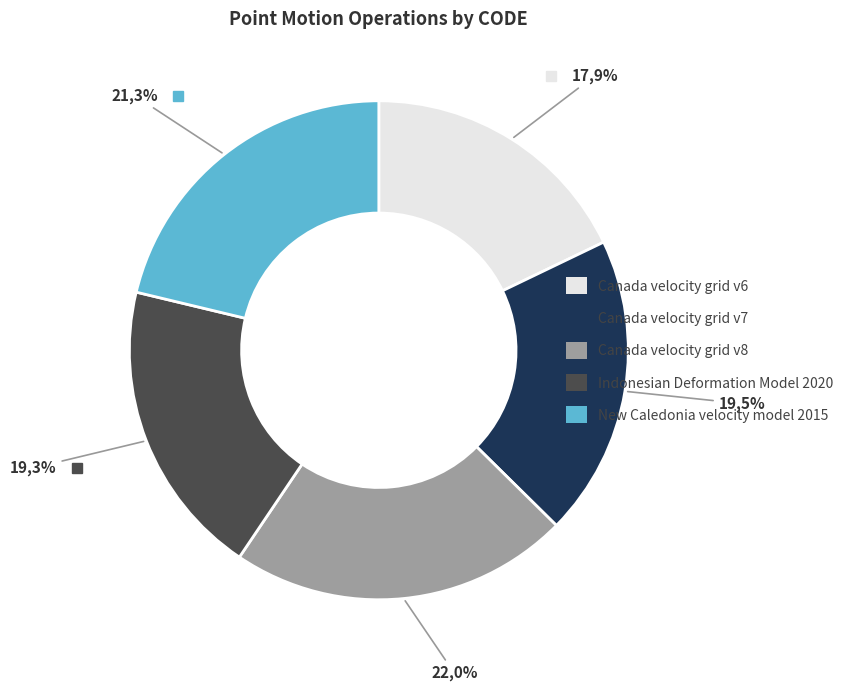

Which slice is the largest?

Canada velocity grid v8